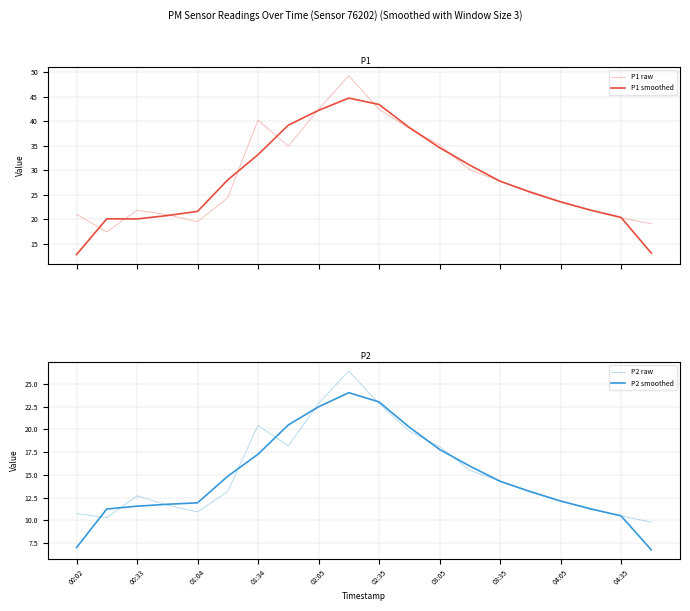

At 02:35, list the series in order from largest to smallest.

P1 smoothed, P1 raw, P2 smoothed, P2 raw